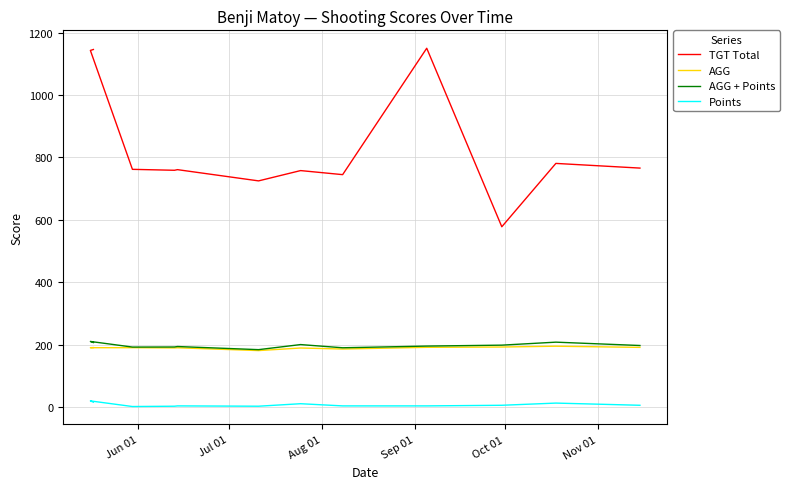

What are all the series names shown in the legend?

TGT Total, AGG, AGG + Points, Points